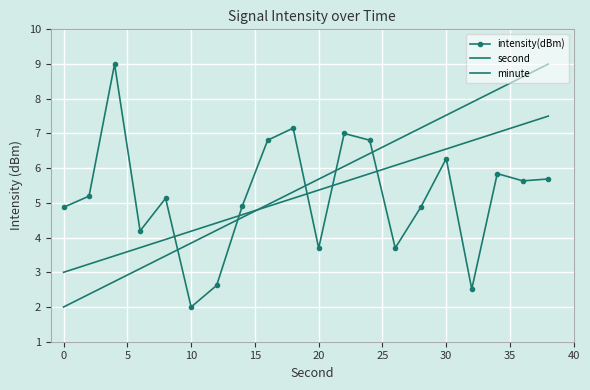

How many intersections are there between intensity(dBm) and second?

5